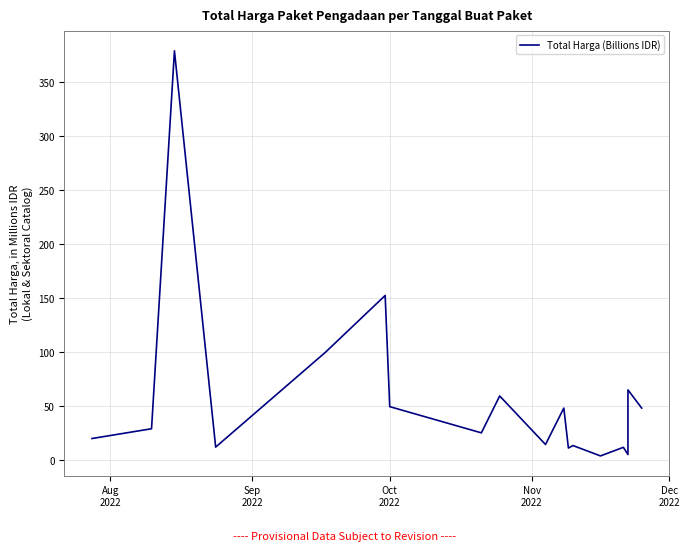

What is the minimum value shown in the chart?

3.8